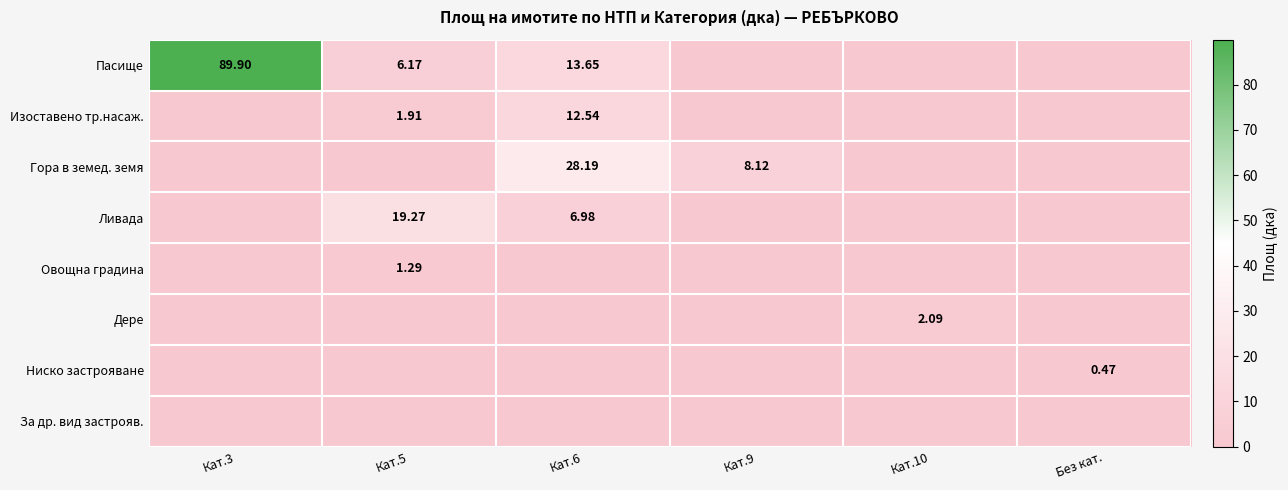

What is the sum of all Гора в земед. земя values?

36.3